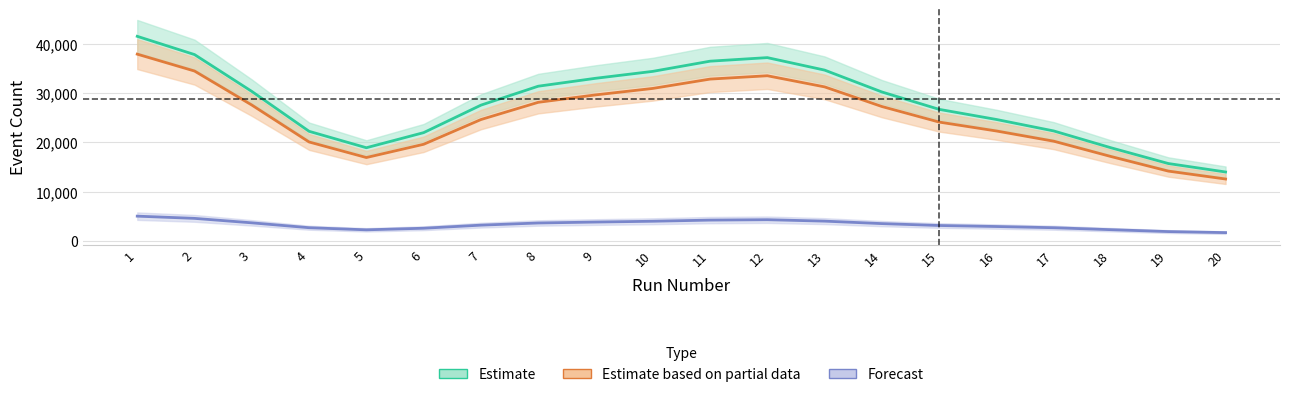

What is the total value across all series at 14?

60995.2